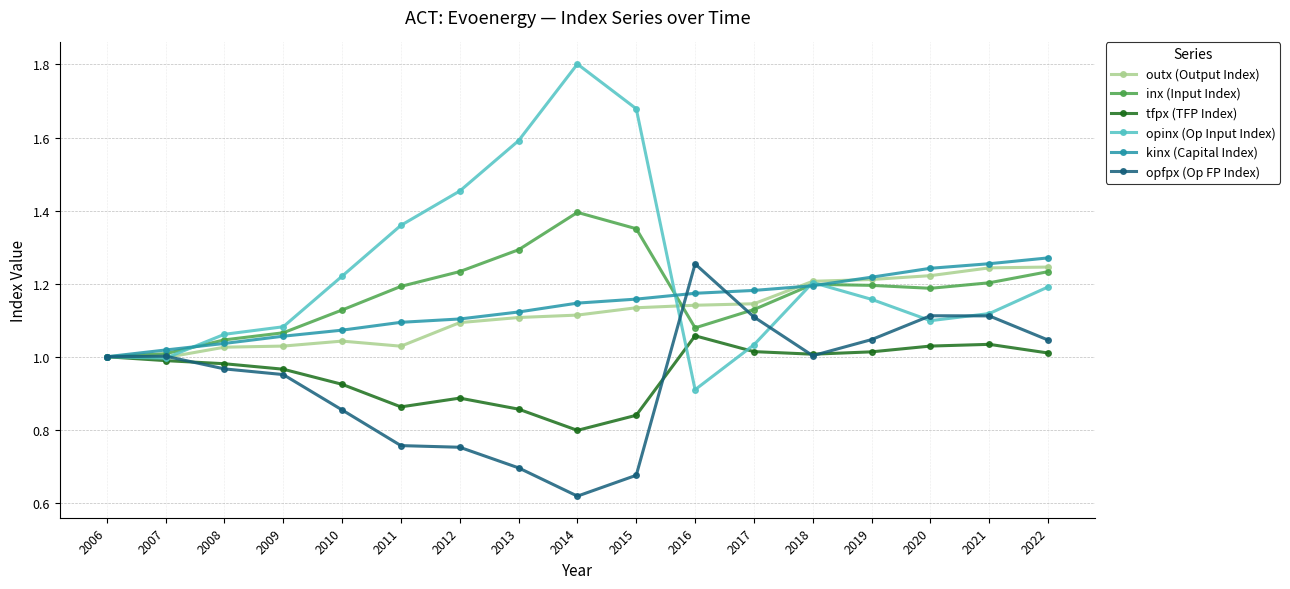

The tfpx (TFP Index) series shows 0.9 at 2010. True or false?

True